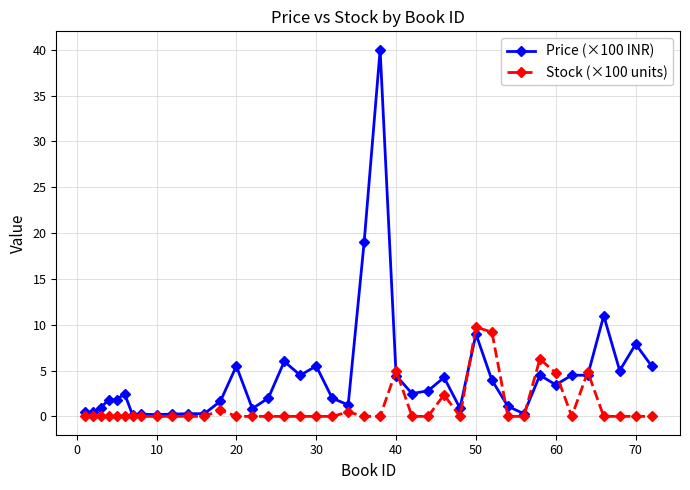

What is the value of the Price (×100 INR) point at the 14th from the left?

5.5